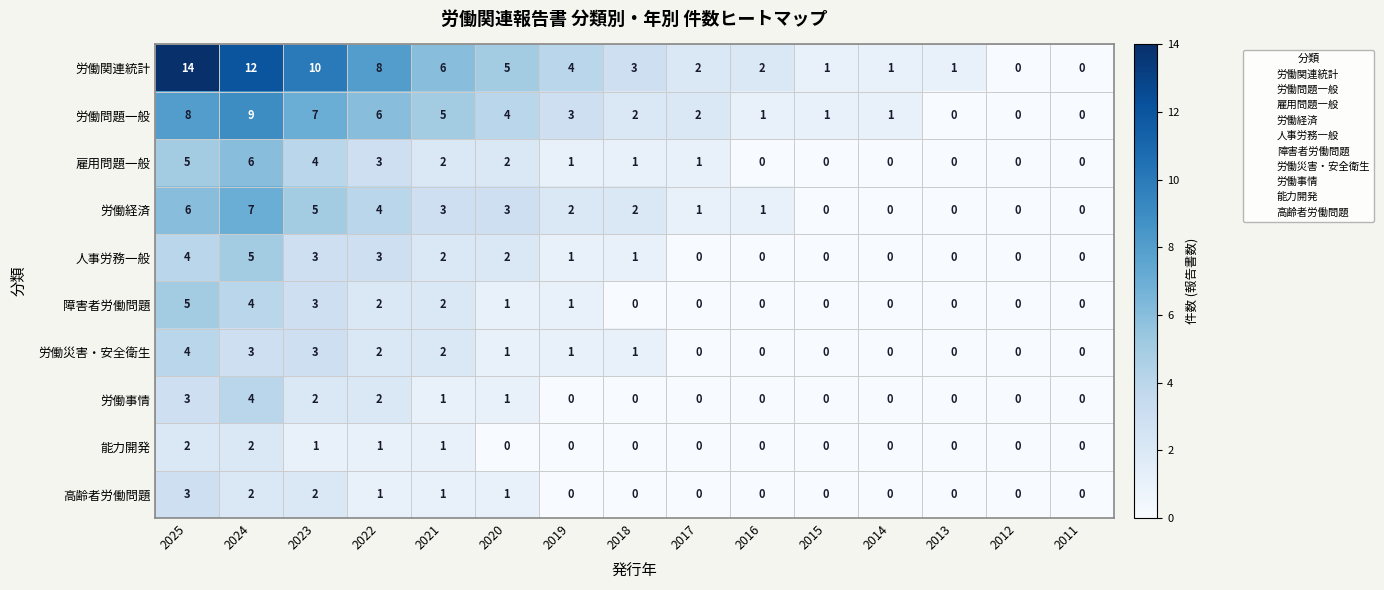

What is the sum of all 障害者労働問題 values?

18